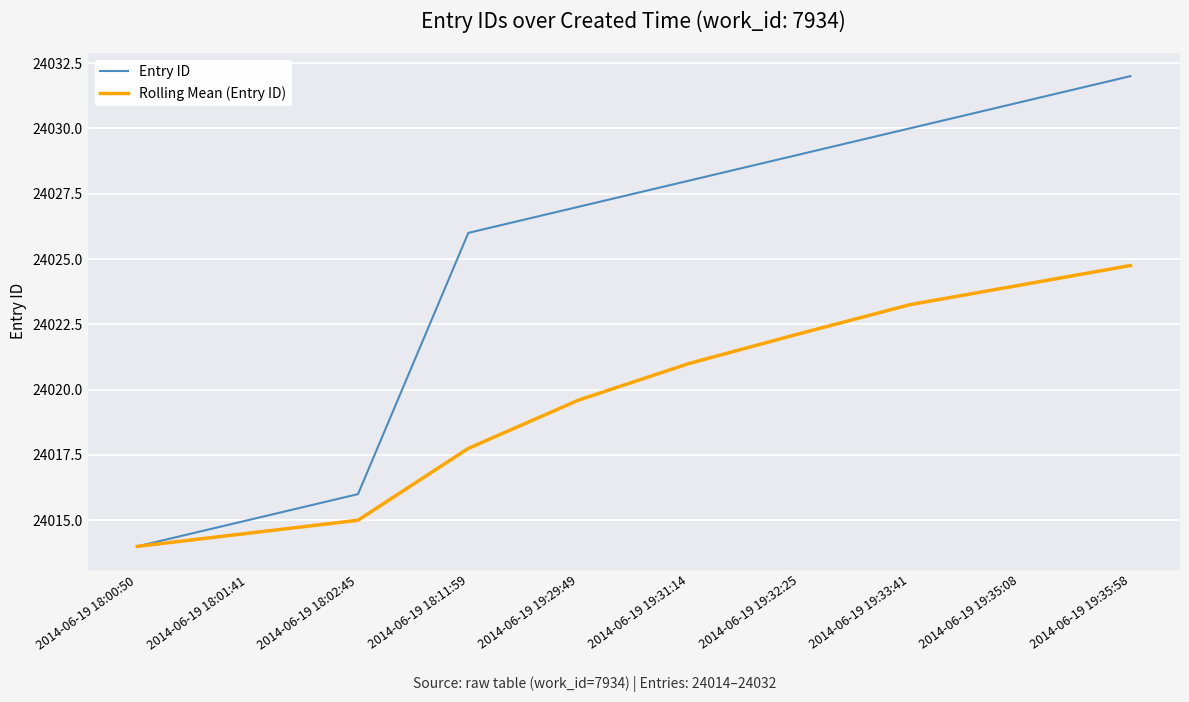

Which series has the largest total across all categories?

Entry ID